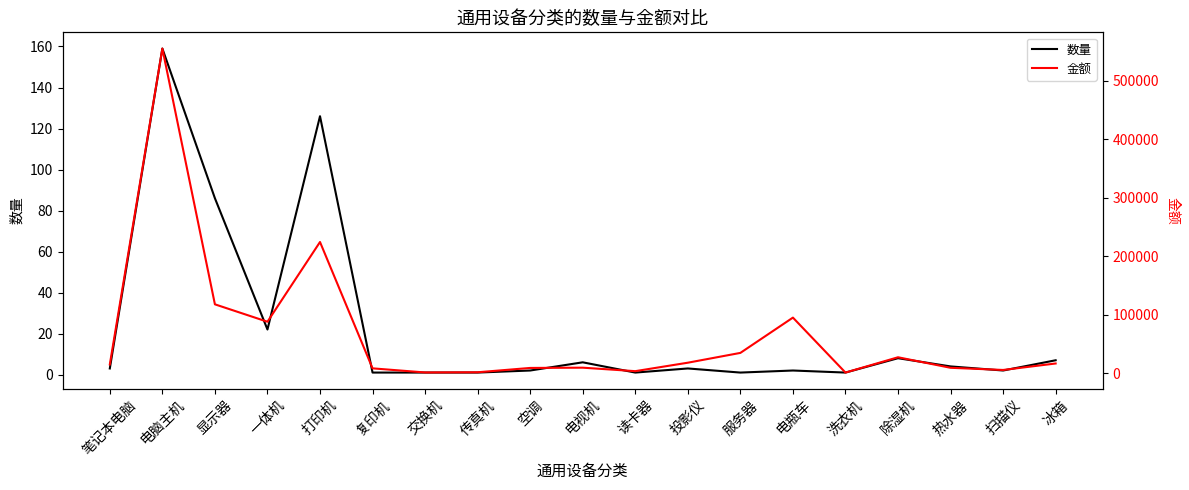

True or false: 数量 and 金额 cross at least once.

False